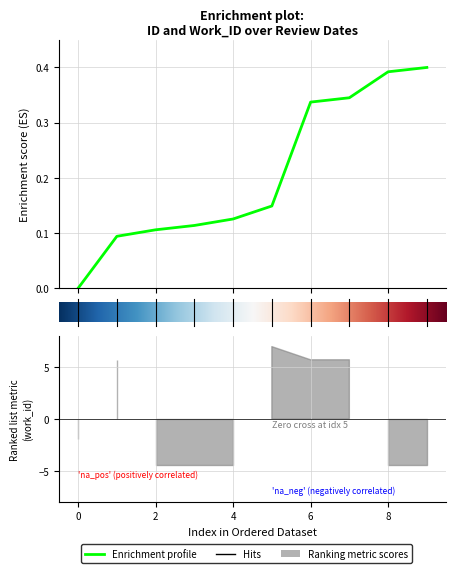

Count the values in the range 0 to 1.

10